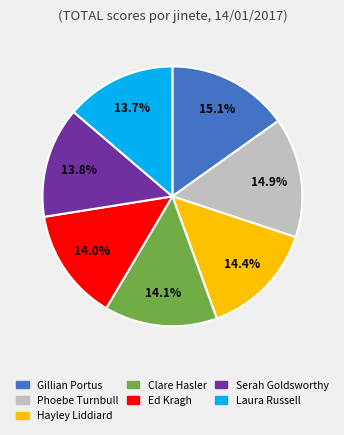

Is there a majority slice in this chart?

No